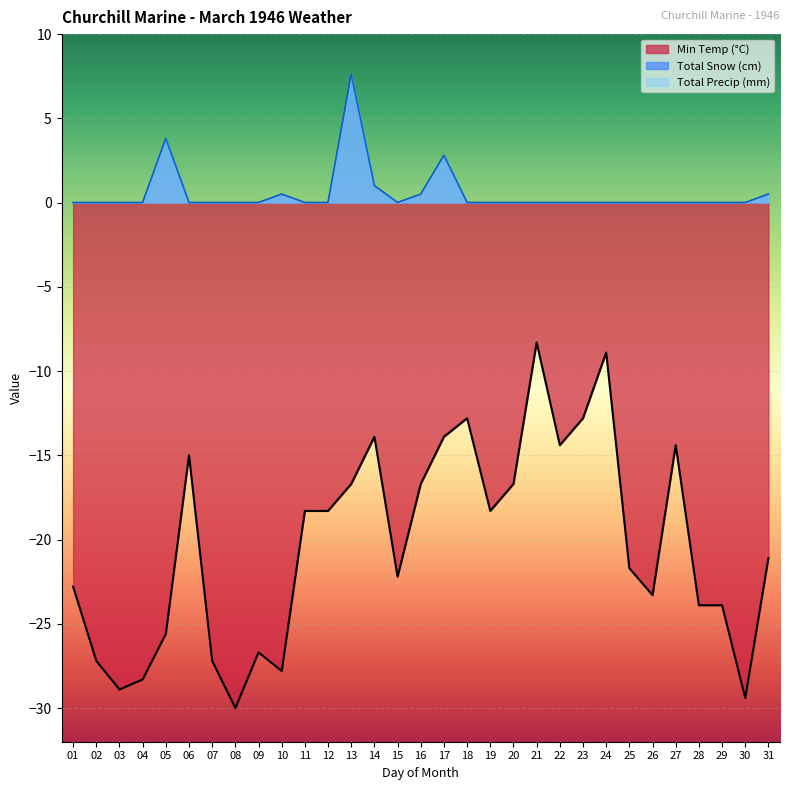

What is the maximum value for Total Precip (mm)?

7.6